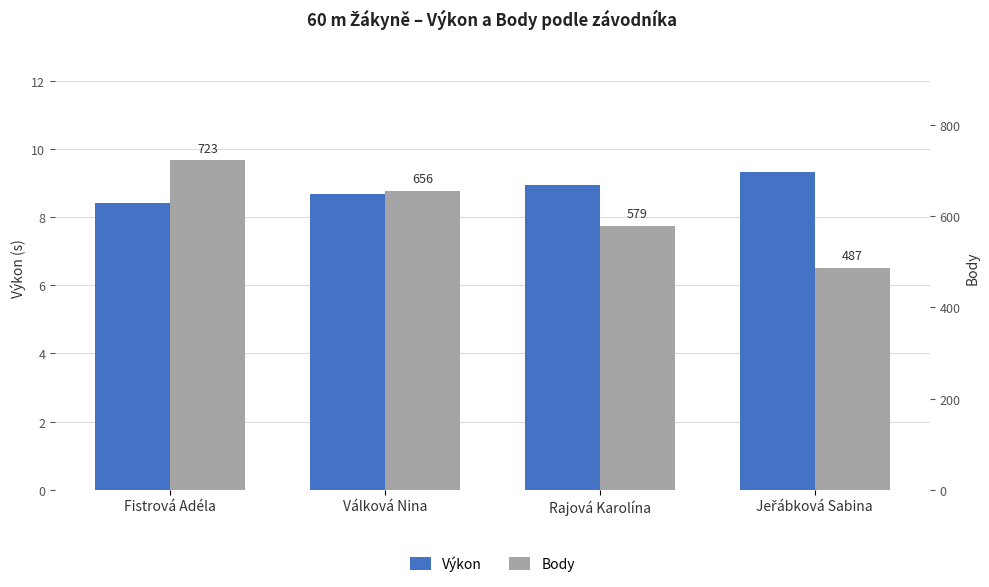

Is it true that Výkon equals 8.4 at Fistrová Adéla?

True